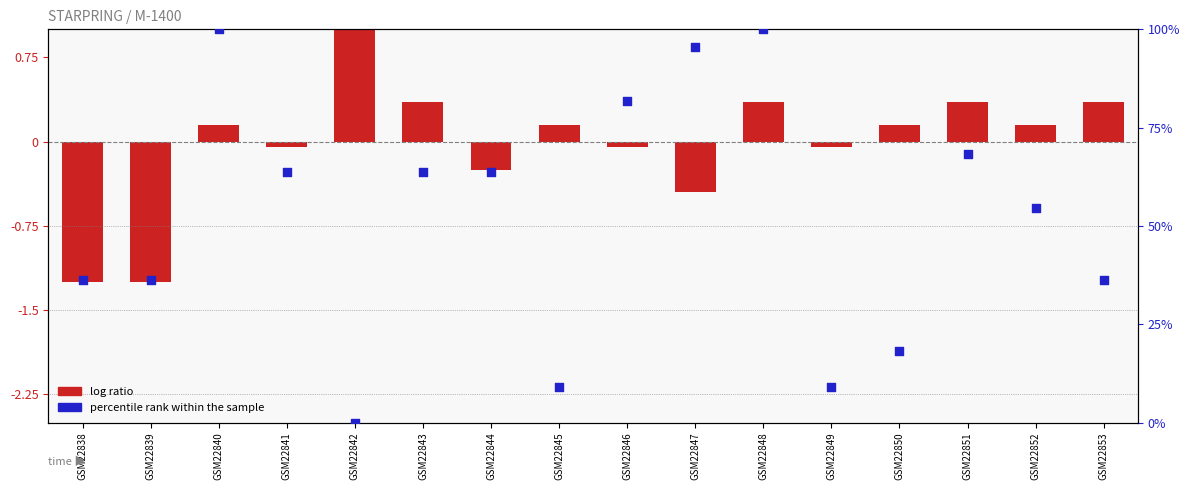

Is the value of log ratio at GSM22849 greater than the value of percentile rank within the sample at GSM22843?

No